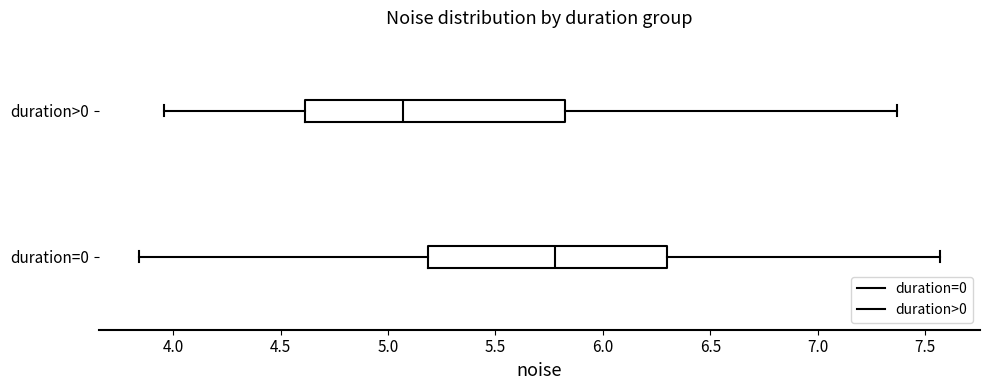

Reading bottom to top, transcribe this box plot: for each box, give where its median line is, the range the box spans, and where its two whiskers end, as read against the x-axis. The values are not printed on the chart, so give them approximately, as read against the axis.

duration=0: median 5.80, box 5.20 to 6.30, whiskers 3.85 to 7.55
duration>0: median 5.05, box 4.60 to 5.80, whiskers 3.95 to 7.35